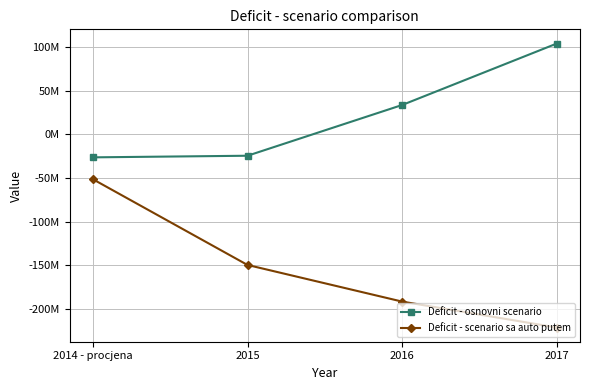

Is this an area chart (filled region under the line)?

No